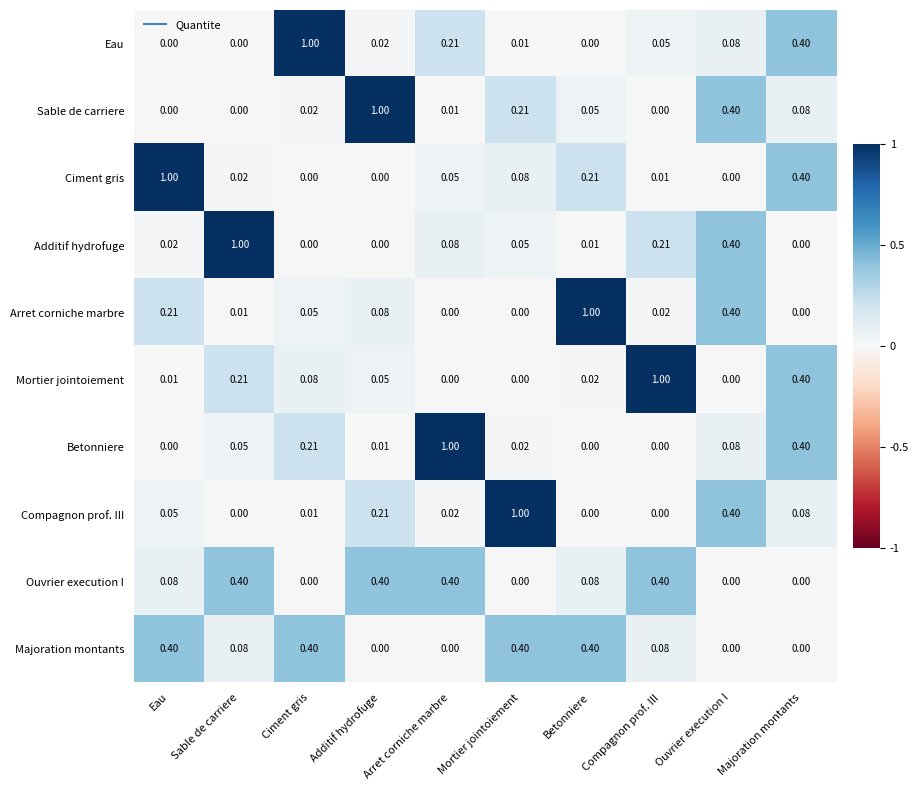

At which label does Additif hydrofuge reach its peak?

Sable de carriere